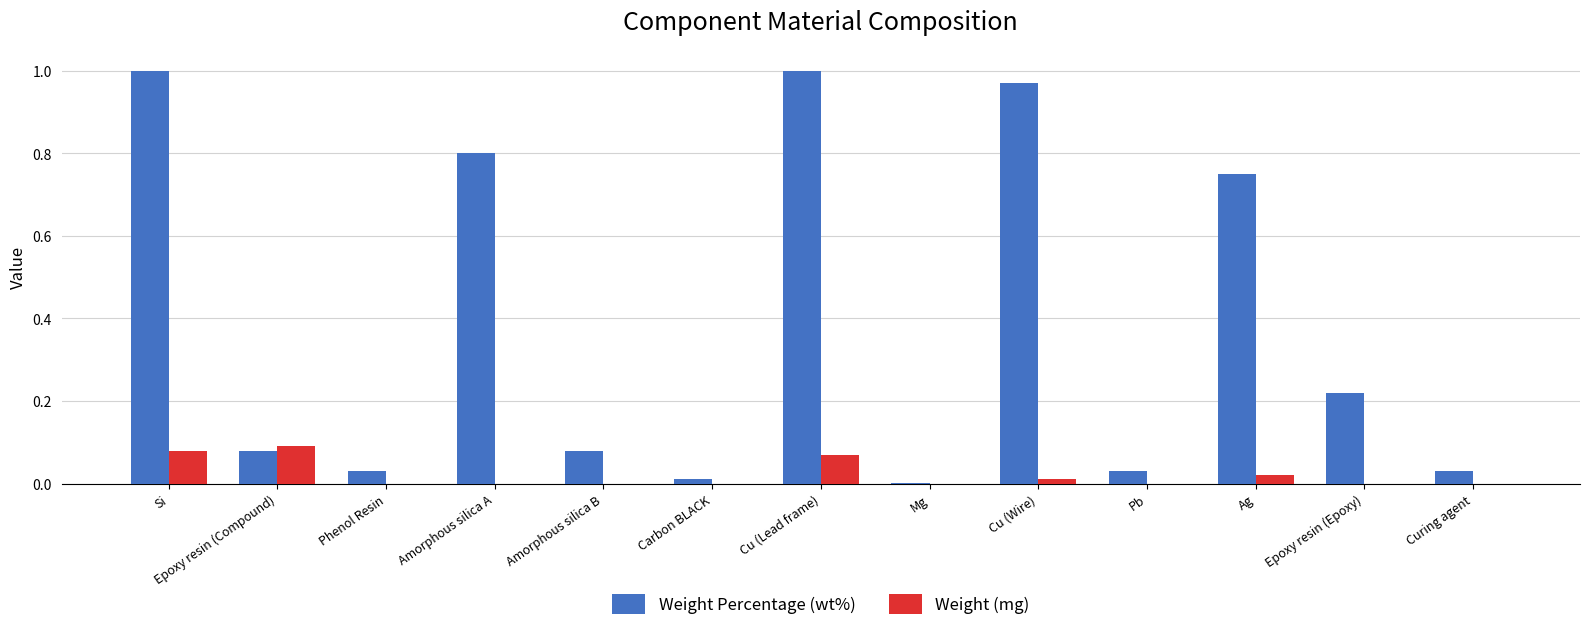

What is the sum of the Weight Percentage (wt%) values at Cu (Lead frame) and Si?

2.0